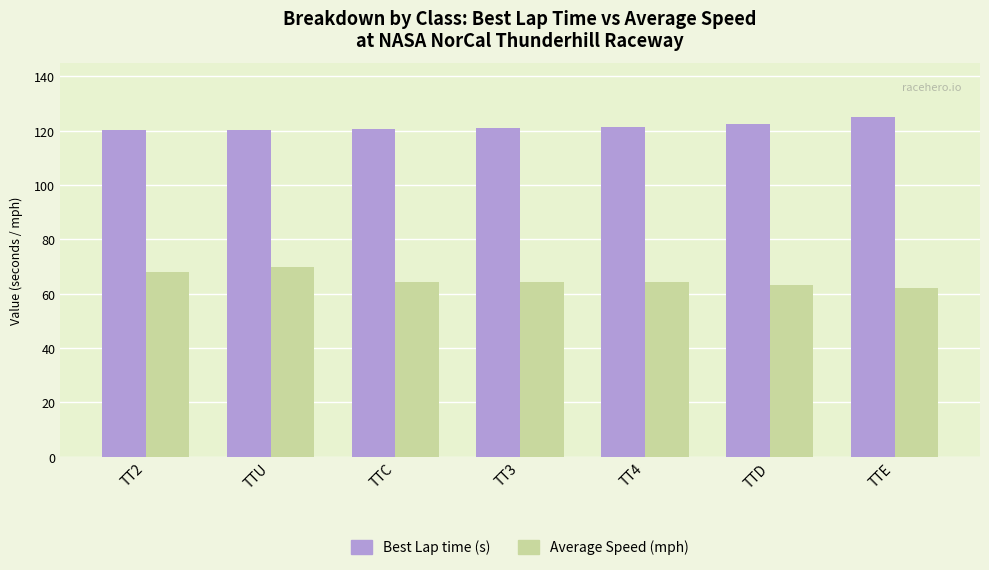

What is the label of the 6th bar from the right?

TTU